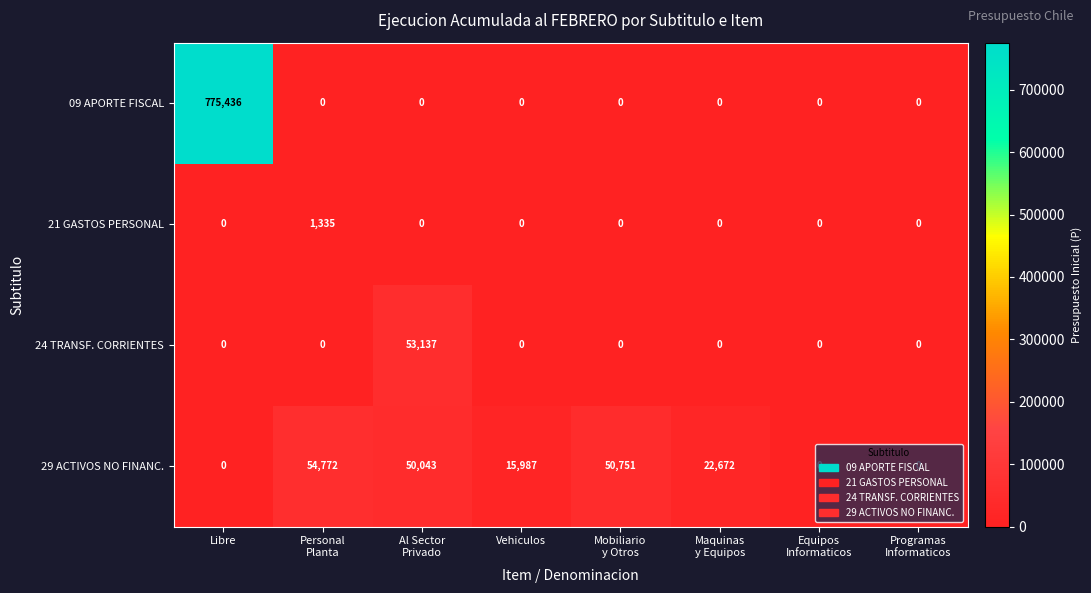

The 09 APORTE FISCAL series shows -494404 at Vehiculos. True or false?

False